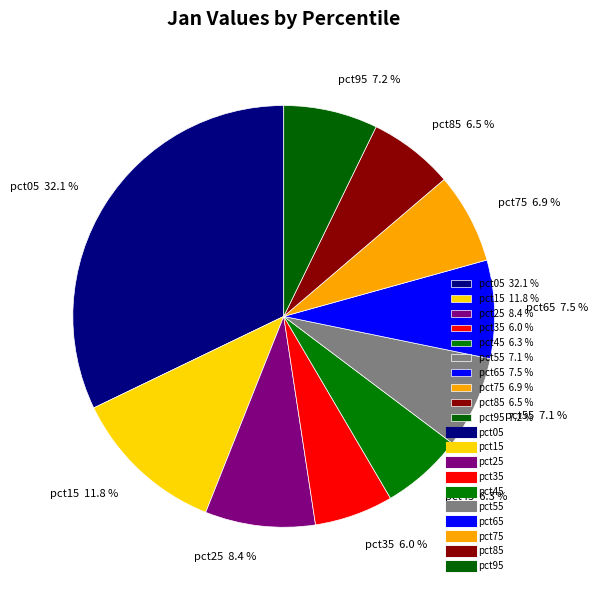

Is there a majority slice in this chart?

No